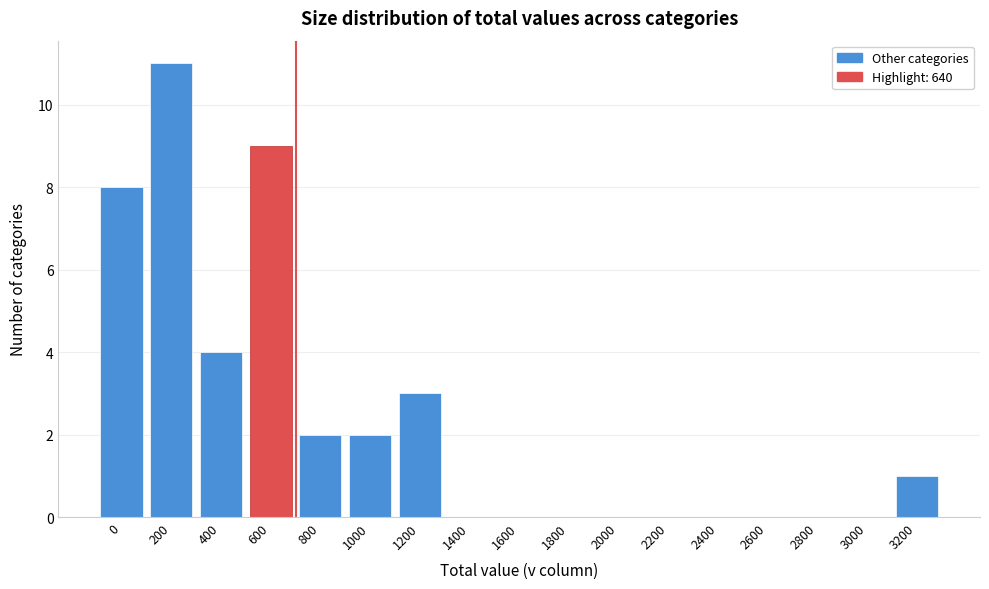

Reading right to left, transcribe all the data shown in this chart.

3200=1	3000=0	2800=0	2600=0	2400=0	2200=0	2000=0	1800=0	1600=0	1400=0	1200=3	1000=2	800=2	600=9	400=4	200=11	0=8